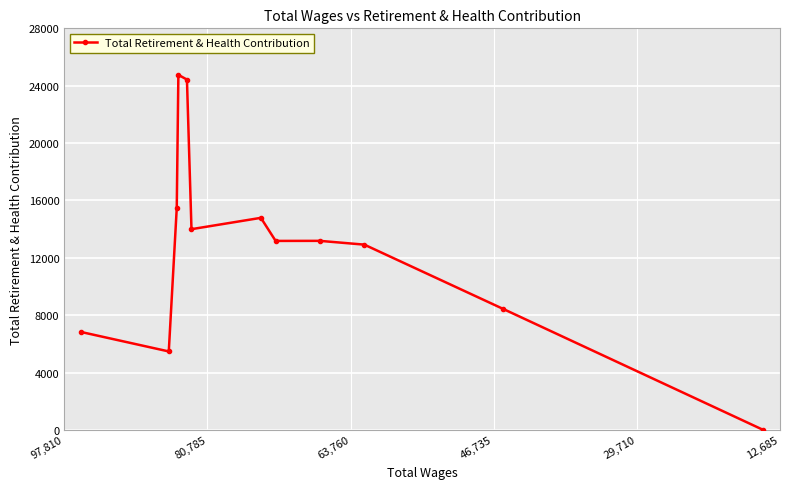

What is the maximum value shown in the chart?

24756